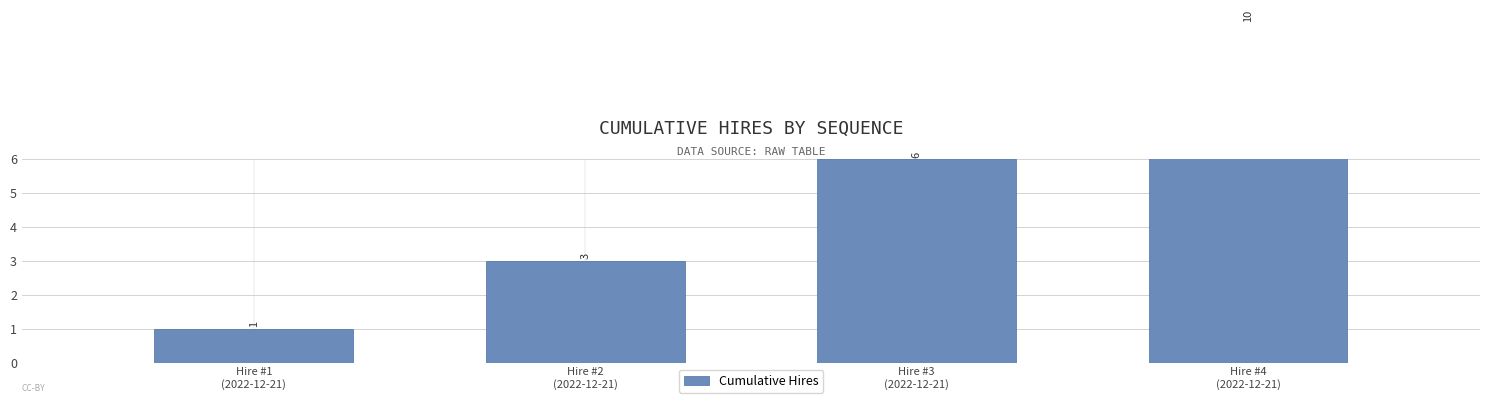

Reading left to right, what are all the values shown in this chart?

1	3	6	10